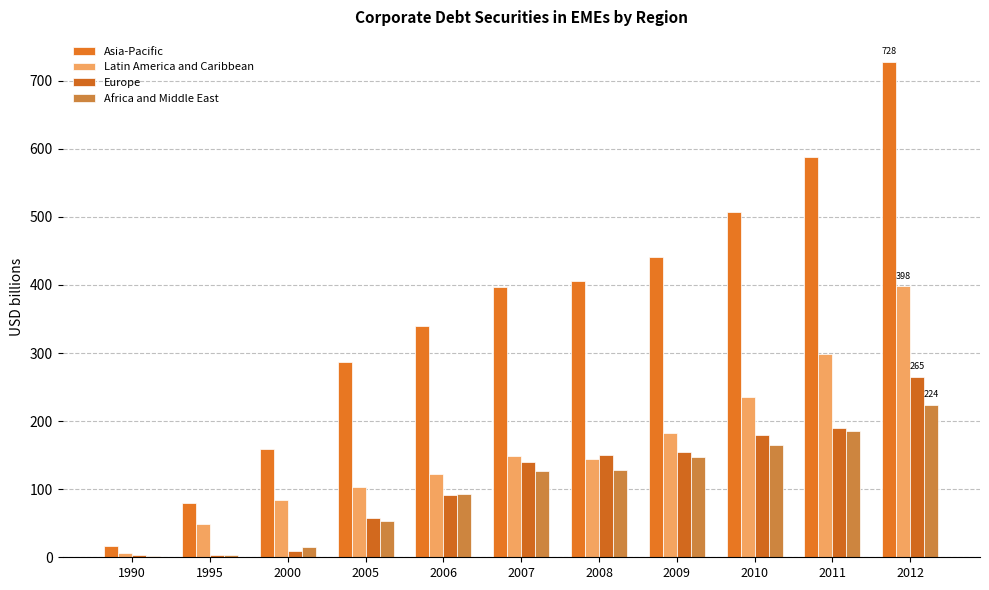

What is the sum of the Africa and Middle East values at 2008 and 2009?

275.5